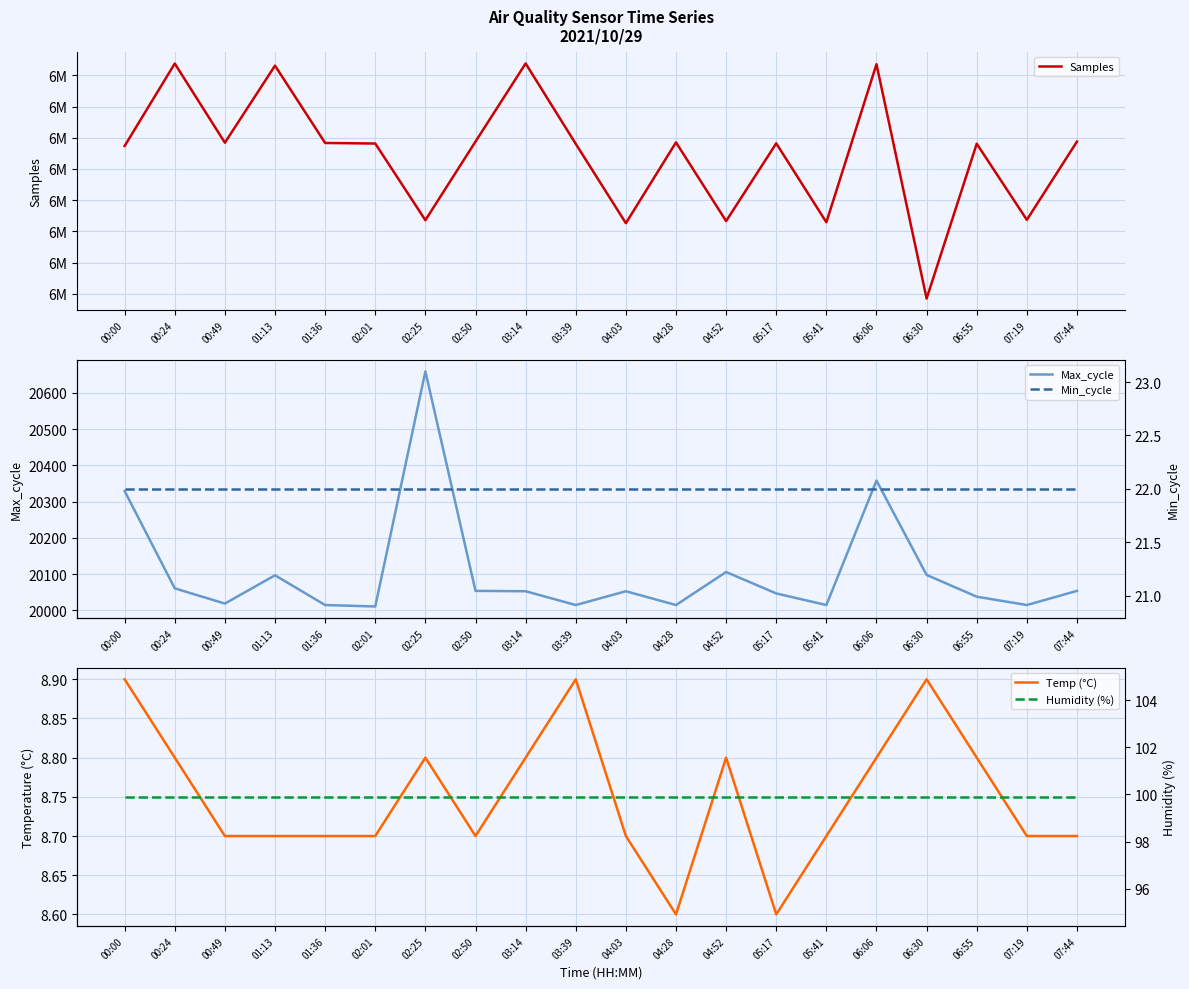

What is the approximate value of Samples at 03:39?

6298053.0